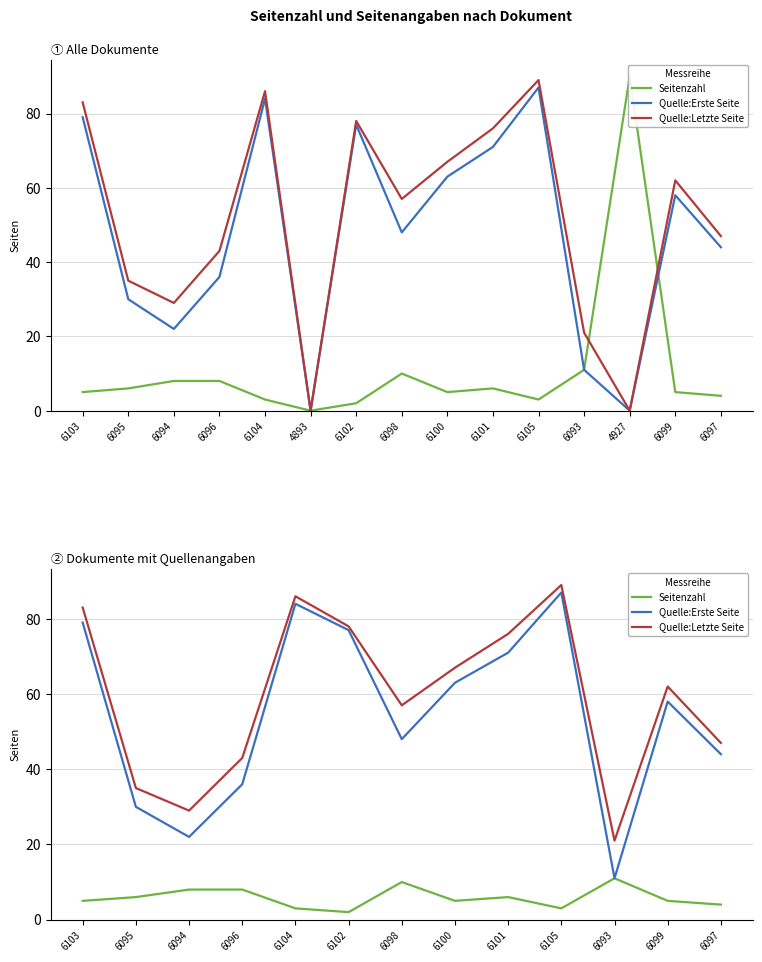

Reading left to right, list all the values displayed in this chart.

Seitenzahl: 5	6	8	8	3	2	10	5	6	3	11	5	4
Quelle:Erste Seite: 79	30	22	36	84	77	48	63	71	87	11	58	44
Quelle:Letzte Seite: 83	35	29	43	86	78	57	67	76	89	21	62	47